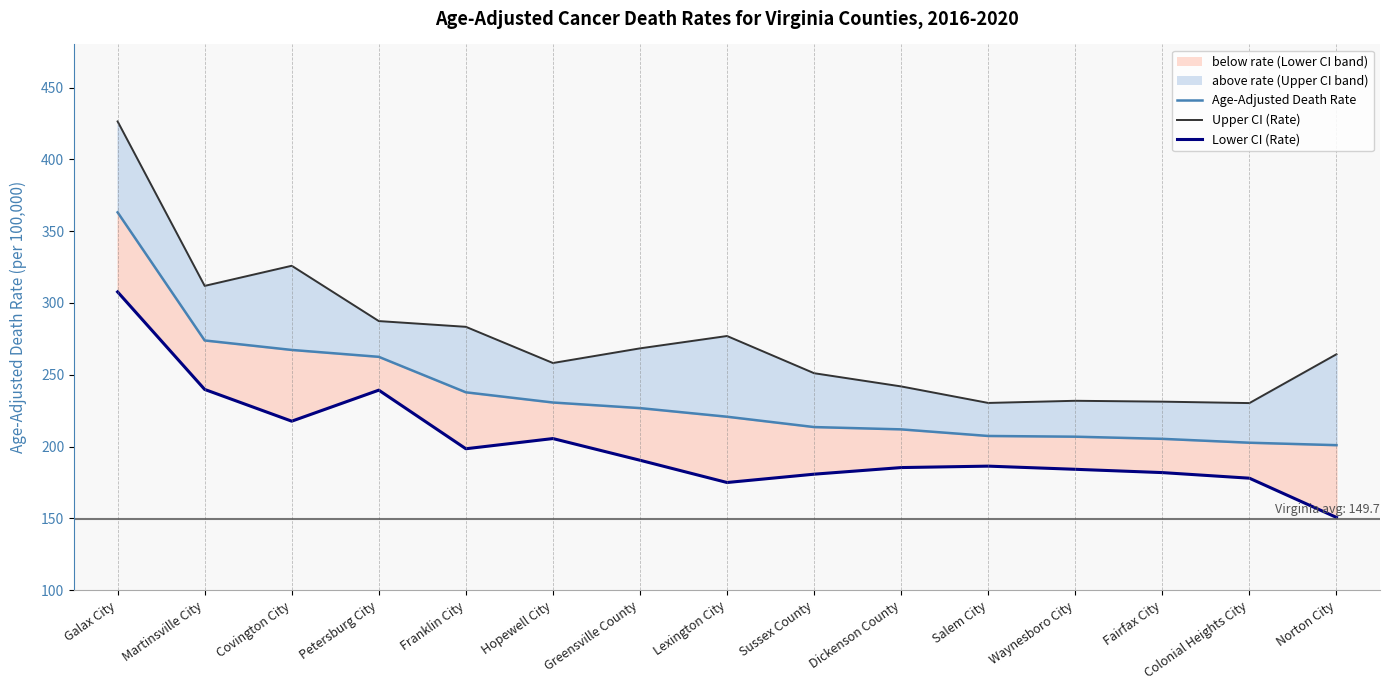

Rank the series by their maximum value, from lowest to highest.

Lower CI (Rate), Age-Adjusted Death Rate (median), Upper CI (Rate)